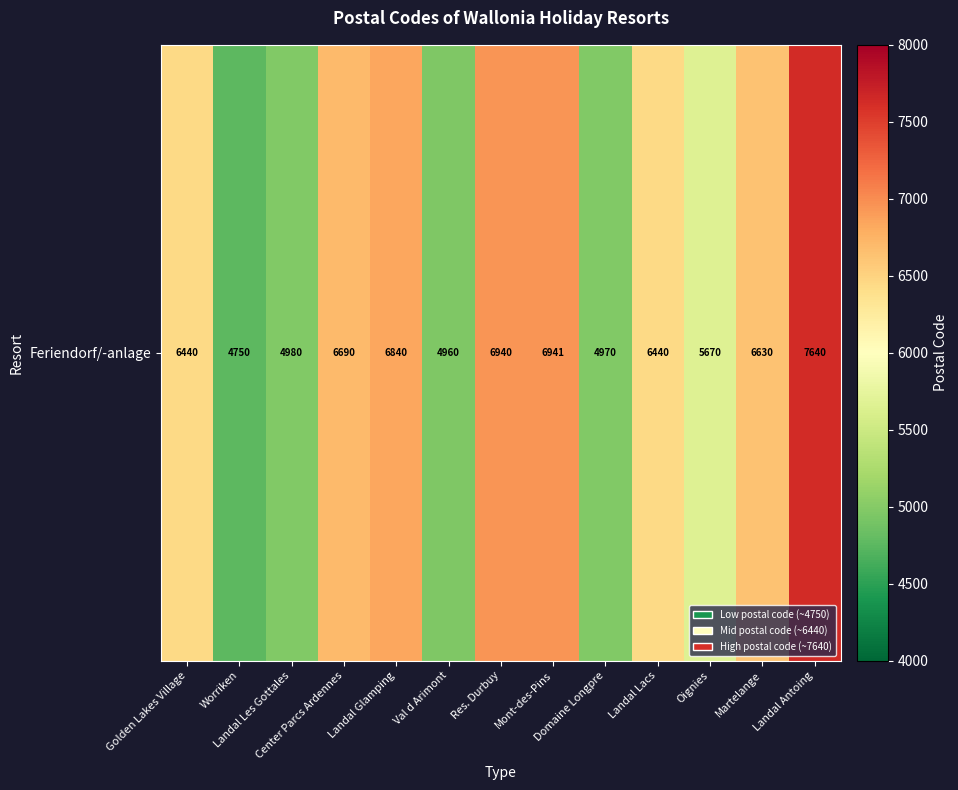

Reading left to right, list all the values displayed in this chart.

6440	4750	4980	6690	6840	4960	6940	6941	4970	6440	5670	6630	7640